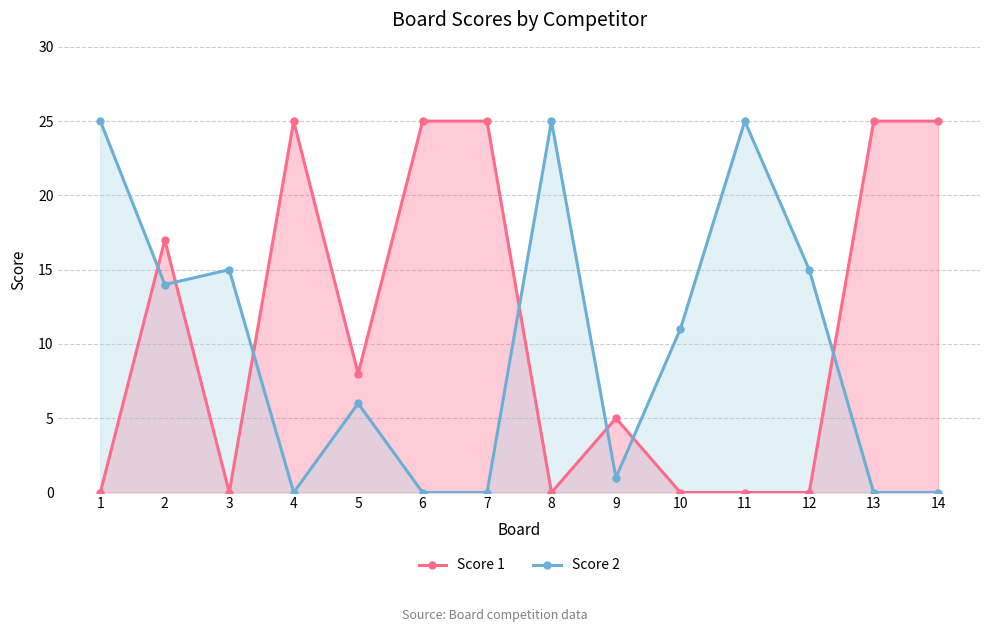

True or false: Score 1 has a value of 11 at 13.

False